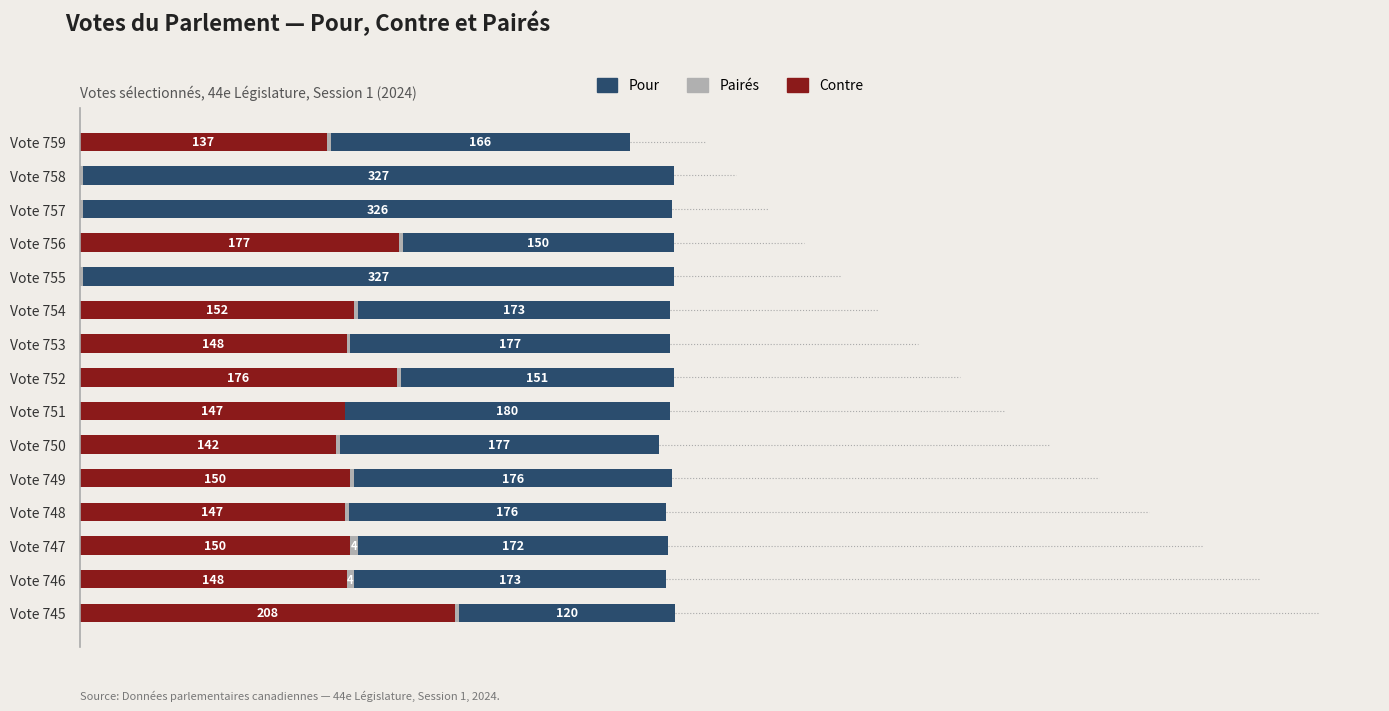

At which category is the sum across all series the highest?

Vote 745